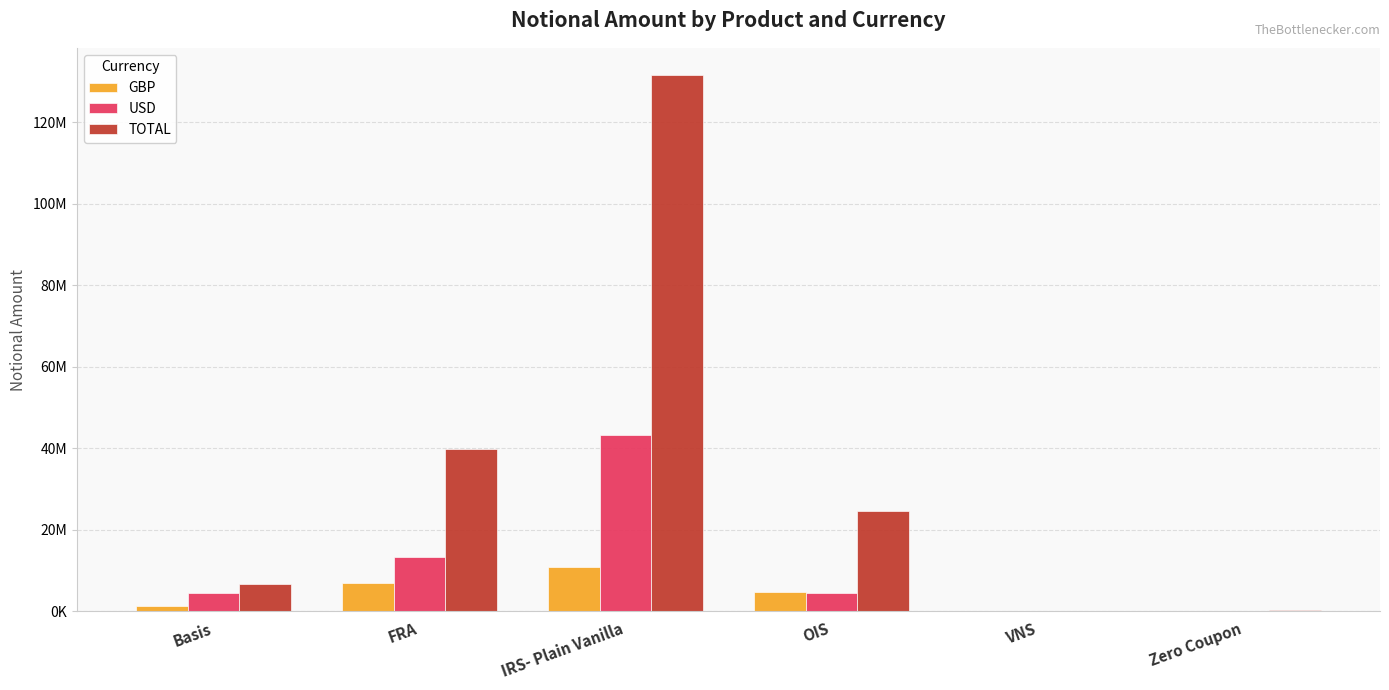

What are all the series names shown in the legend?

GBP, USD, TOTAL